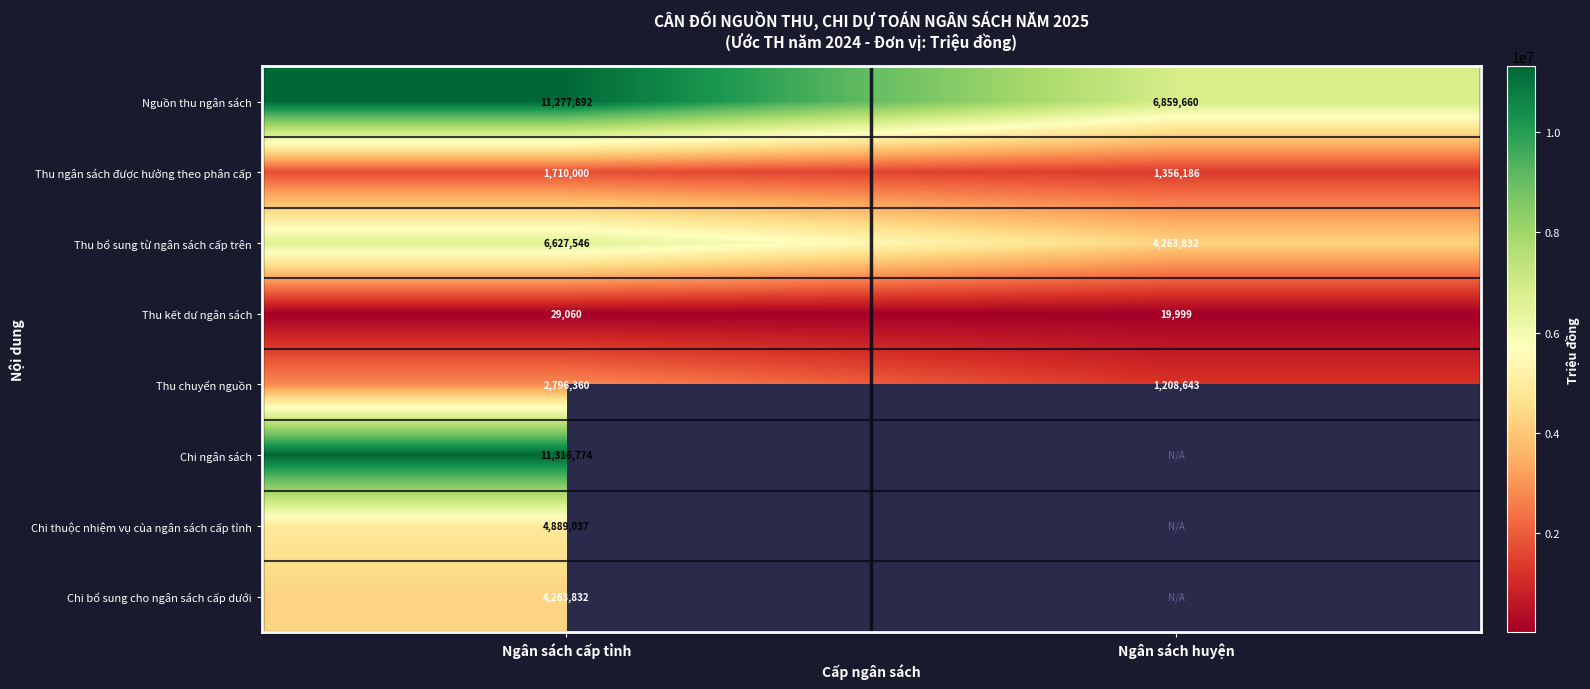

What is the difference between the maximum and minimum values in the Thu kết dư ngân sách series?

9061